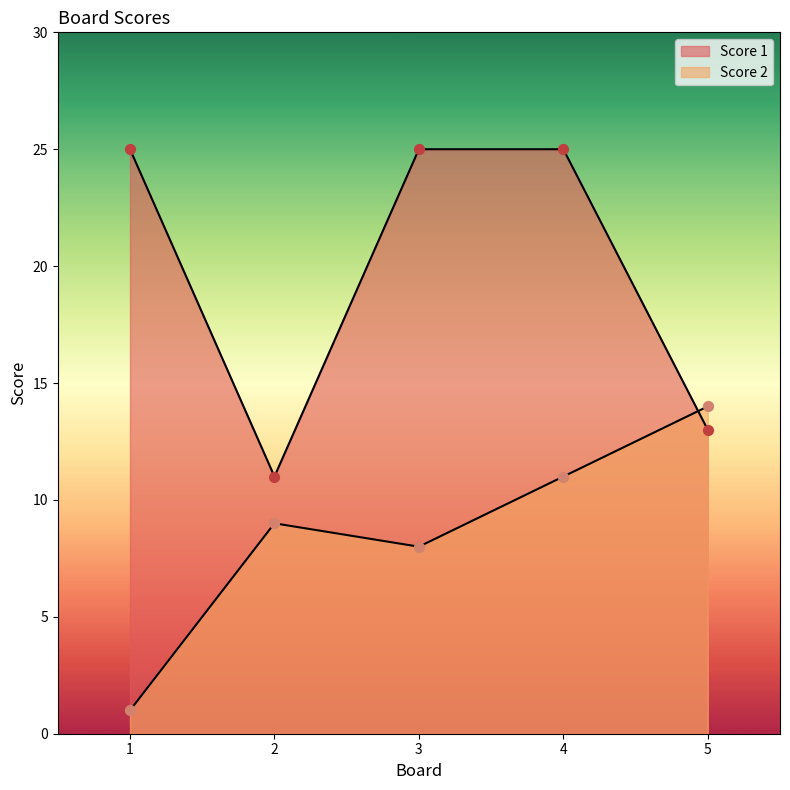

Which series contains the lowest Y value?

Score 2